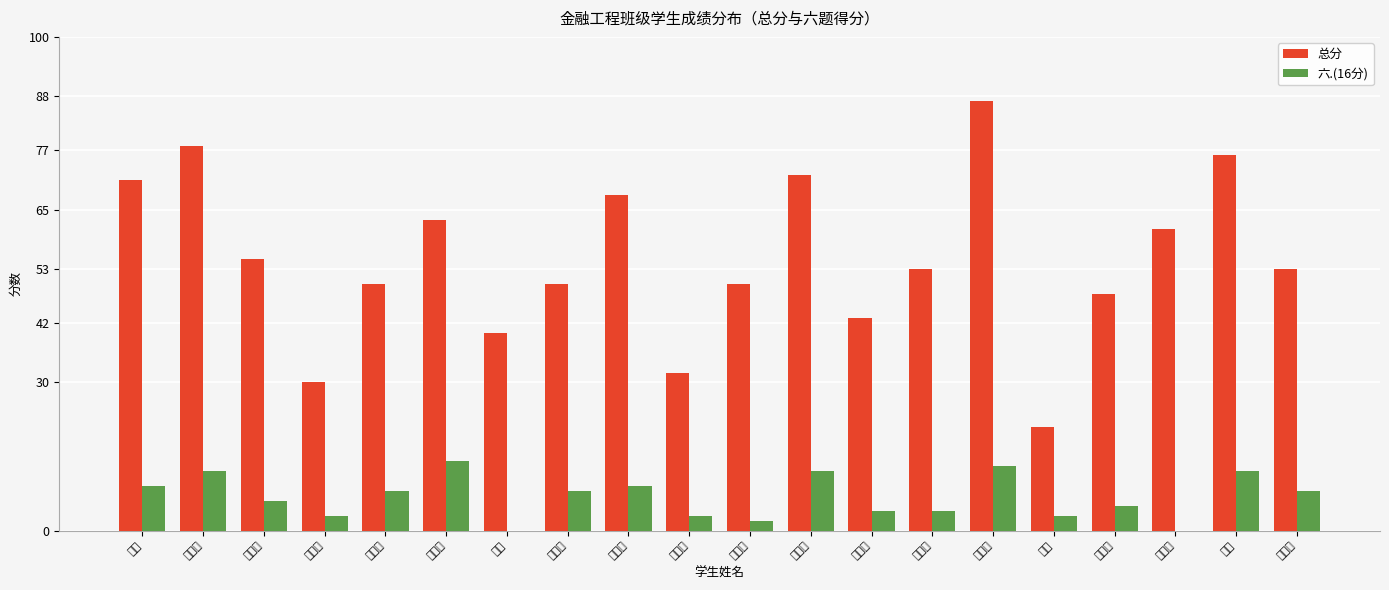

List the series in order of their overall mean, lowest first.

六.(16分), 总分